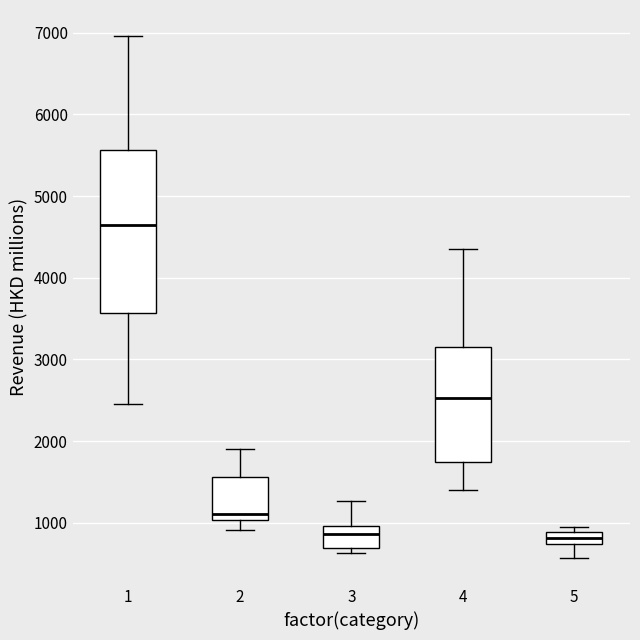

Where is the upper edge of the box at x = 1 on the y-axis? The values are not printed on the chart, so give them approximately, as read against the axis.

5600